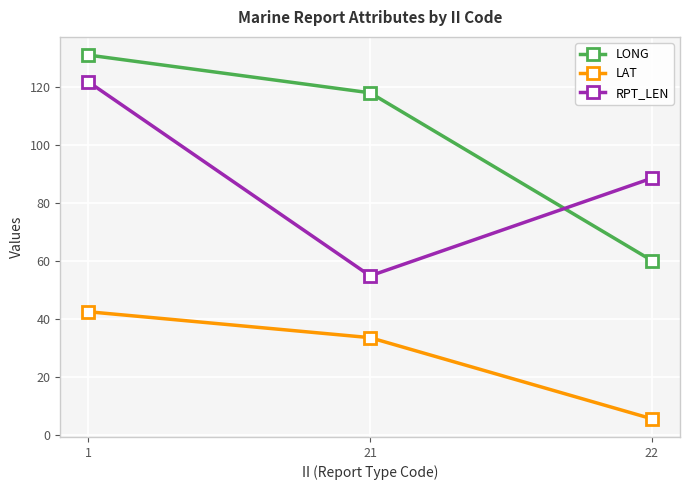

At which label is RPT_LEN closest to 88?

22